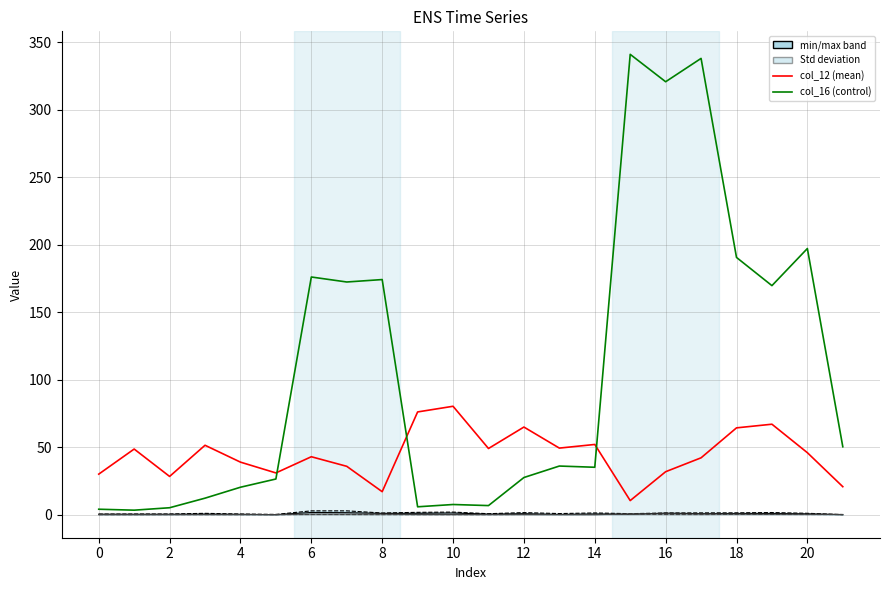

True or false: col_16 and col_15 cross at least once.

False